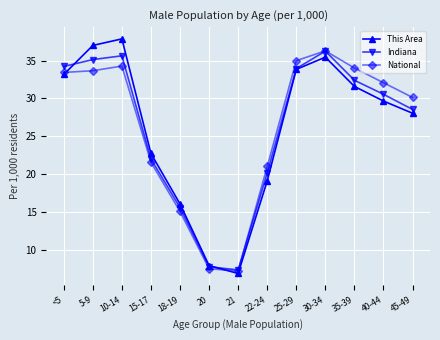

How many interior local peaks does the This Area series have?

2